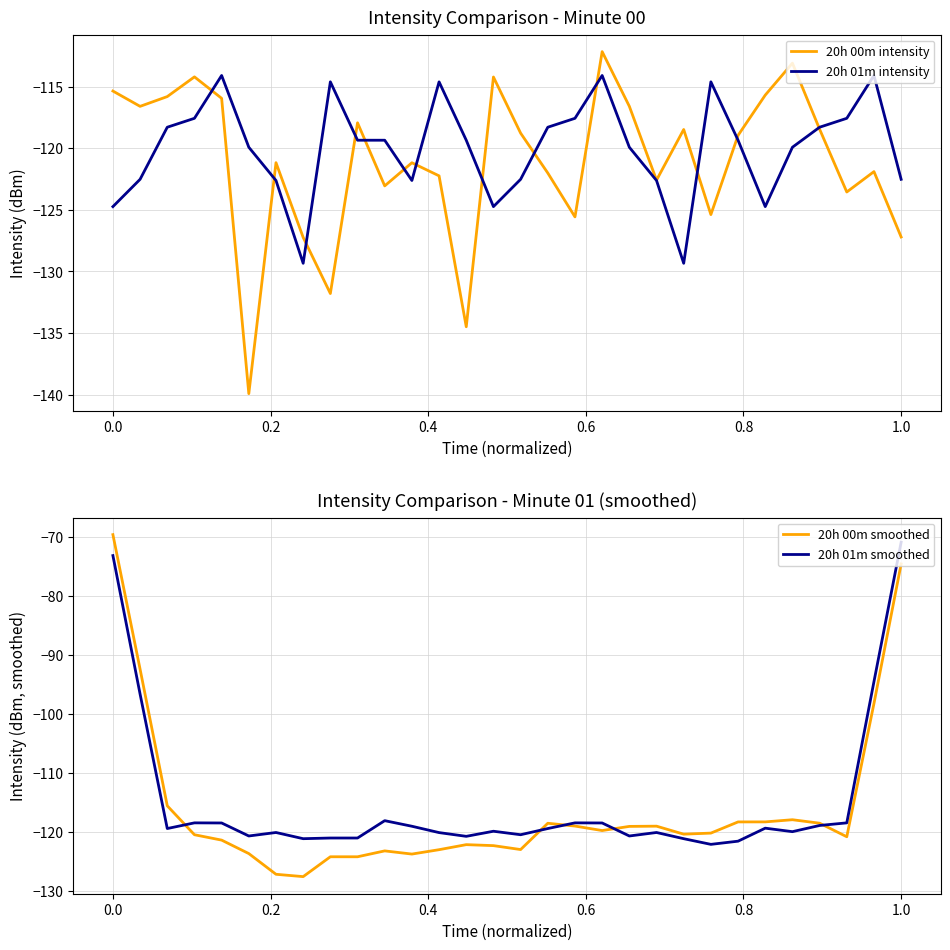

What is the difference between the second highest and minimum values in the 20h 00m intensity series?

26.8